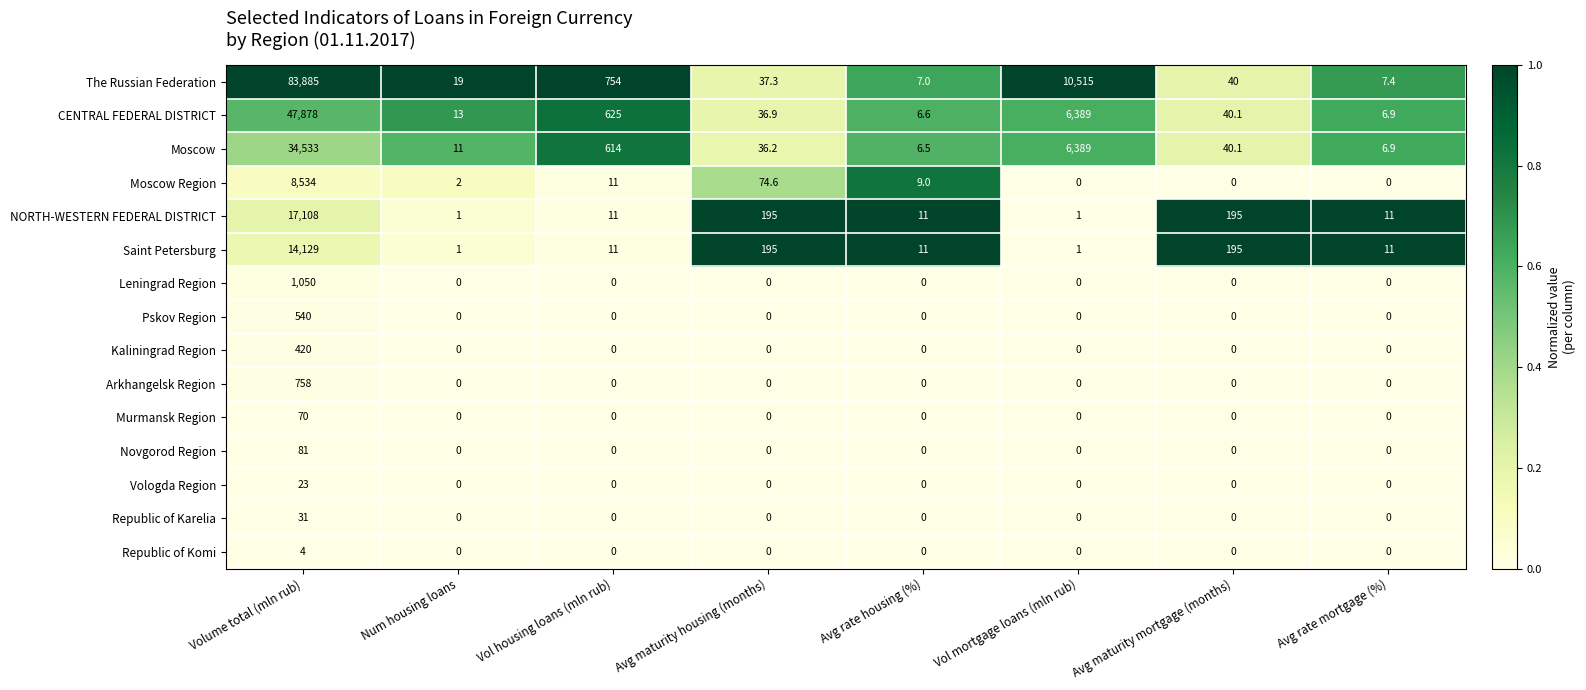

How many distinct data groups are displayed?

15